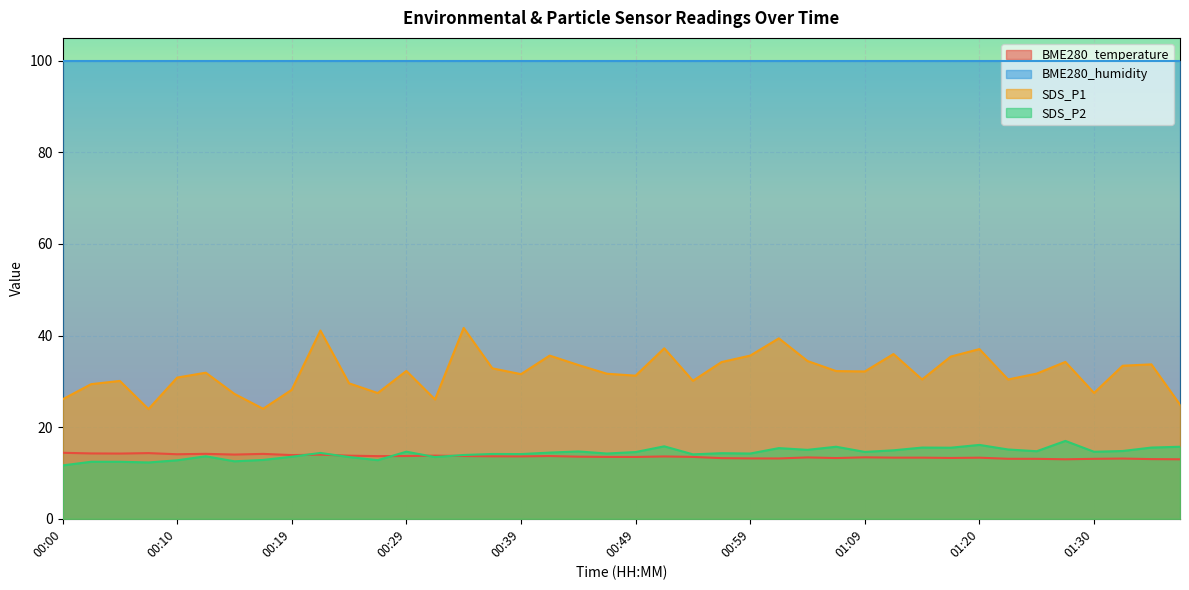

What is the difference between the maximum and minimum values in the BME280_temperature series?

1.4